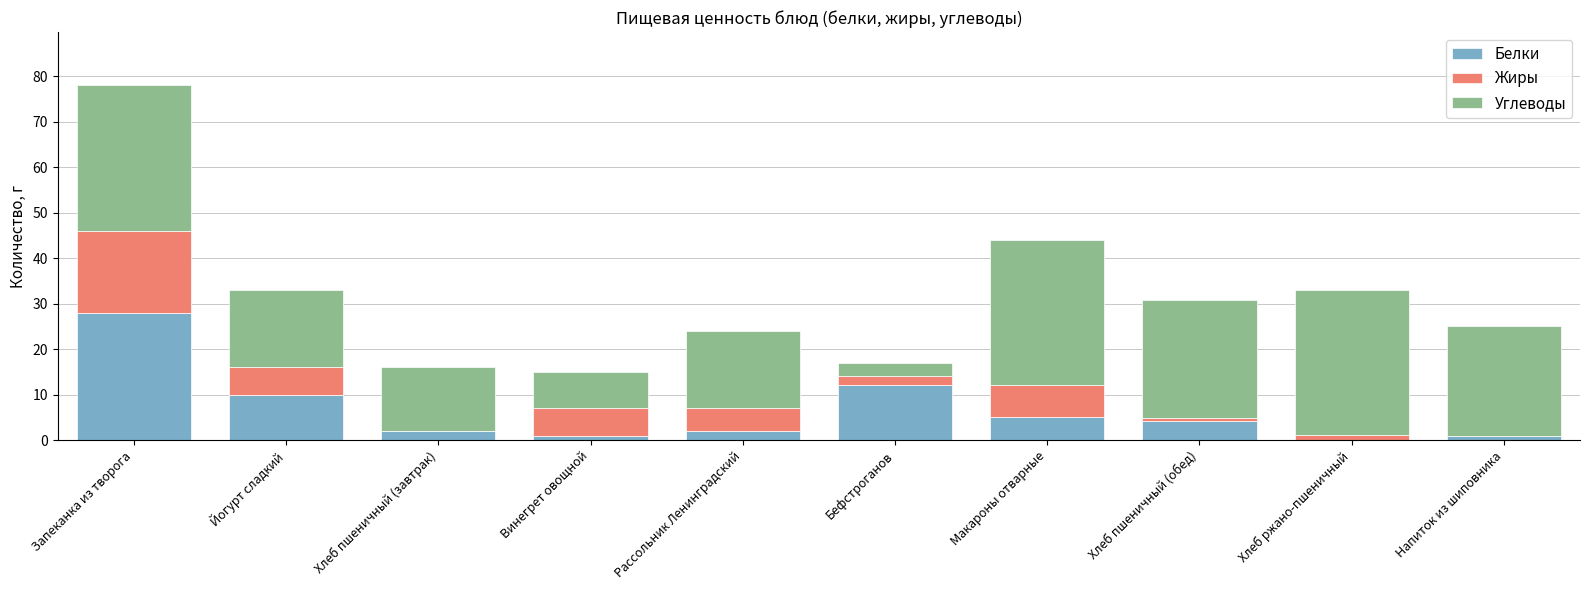

What is the sum of all Белки values?

65.3